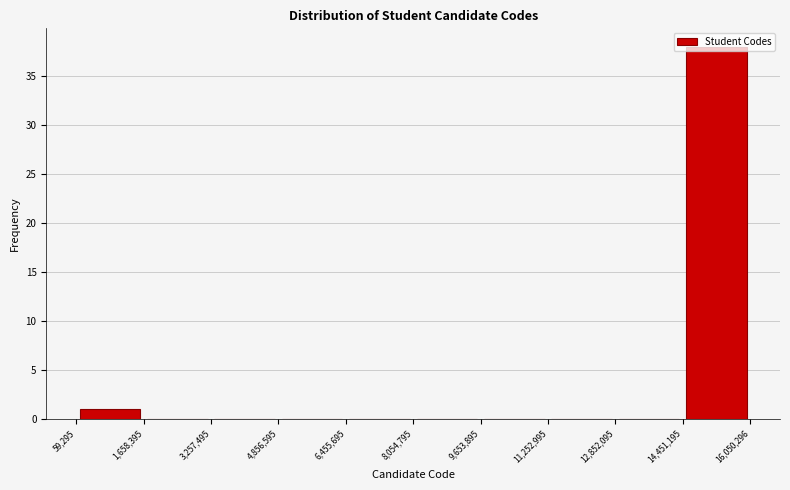

Reading left to right, transcribe this chart: for each bar, give the range it covers on the x-axis and its height. The values are not printed on the chart, so give them approximately, as read against the axis.

59,295 to 1,658,395: 1
1,658,395 to 3,257,495: 0
3,257,495 to 4,856,595: 0
4,856,595 to 6,455,695: 0
6,455,695 to 8,054,795: 0
8,054,795 to 9,653,895: 0
9,653,895 to 11,252,995: 0
11,252,995 to 12,852,095: 0
12,852,095 to 14,451,195: 0
14,451,195 to 16,050,296: 38